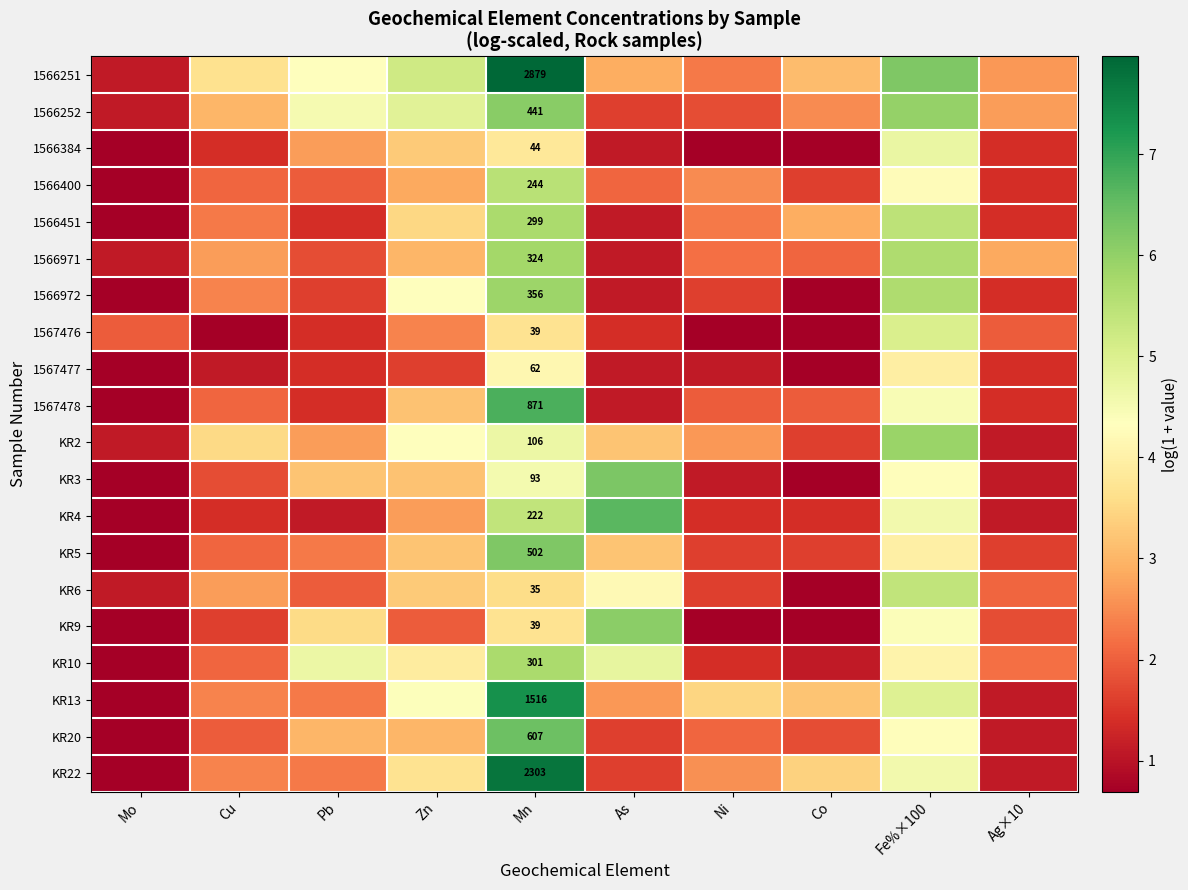

The 1566252 series shows 1.1 at Mo. True or false?

True